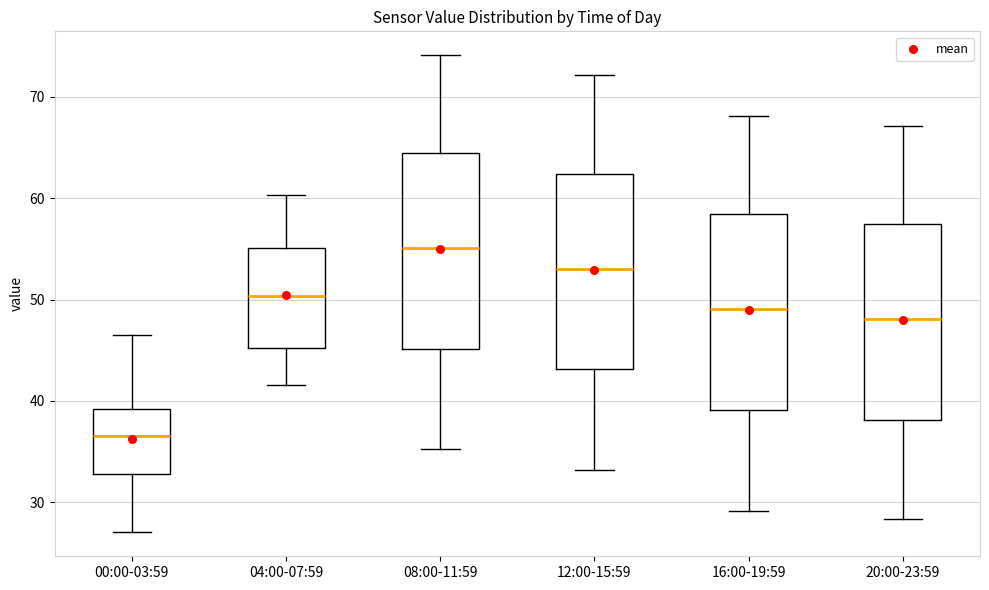

Which box's median line is the highest?

08:00-11:59